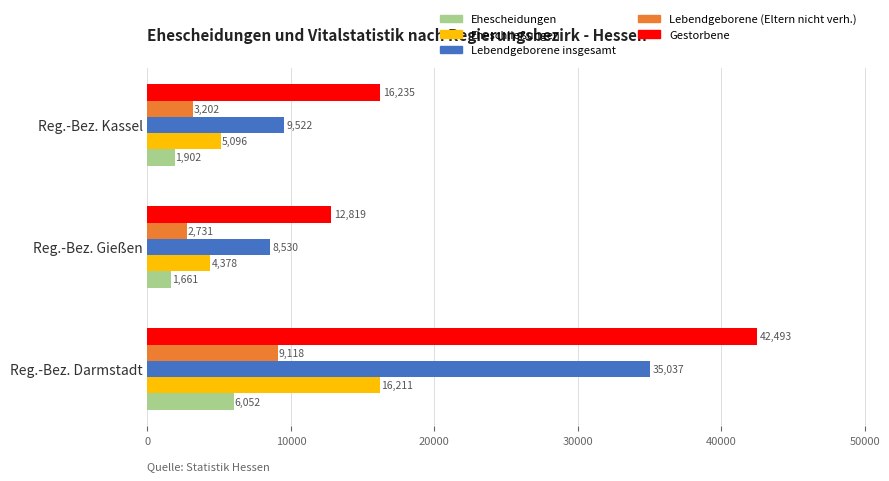

Which label corresponds to the smallest value in the chart?

Reg.-Bez. Gießen